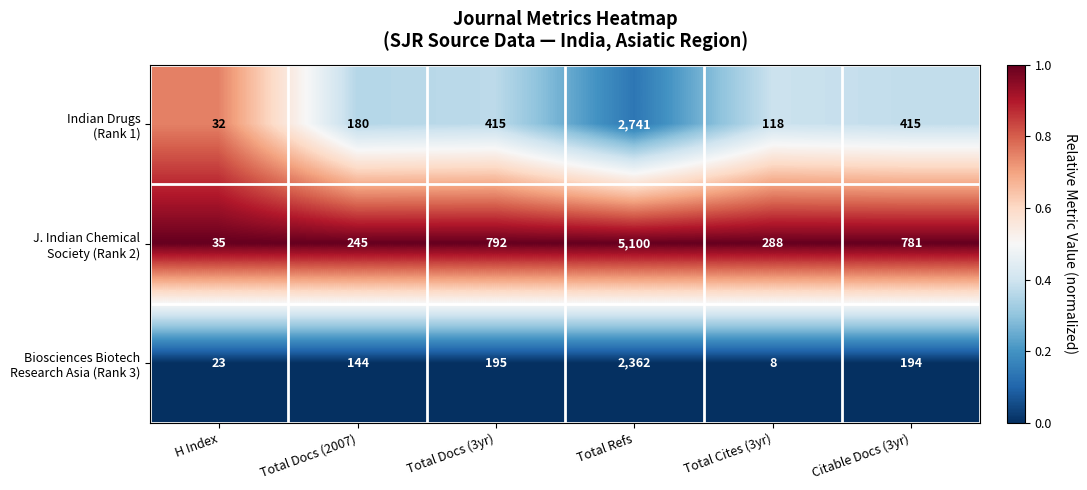

What is the spread (max minus min) of values at Total Docs (3yr)?

597